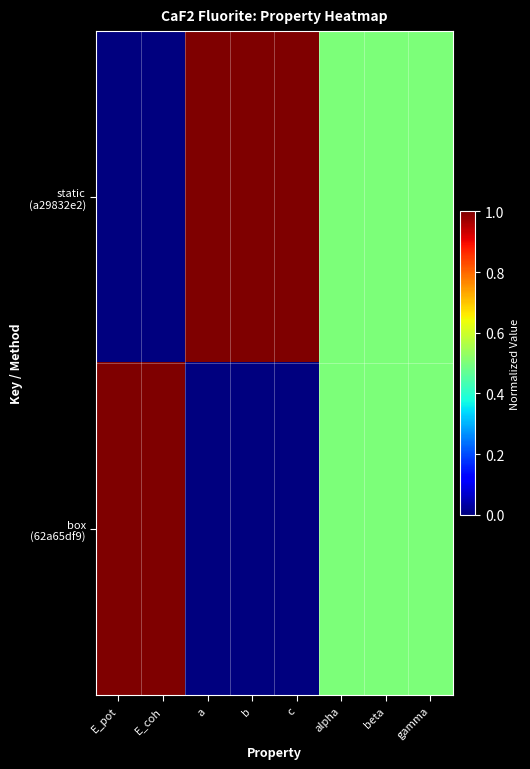

At which category is the sum across all series the highest?

E_pot